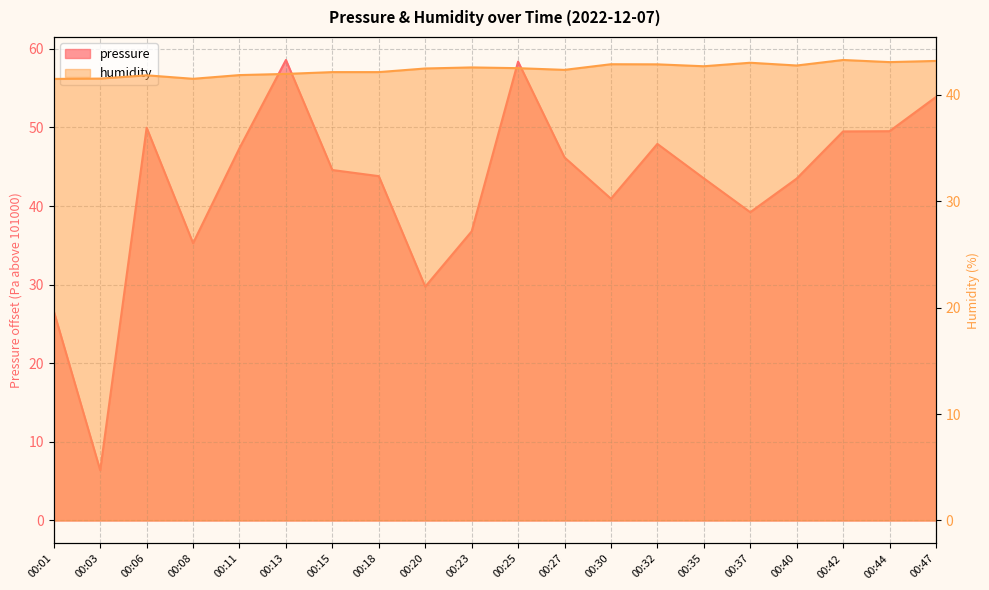

At how many categories does at least one series exceed 39?

20